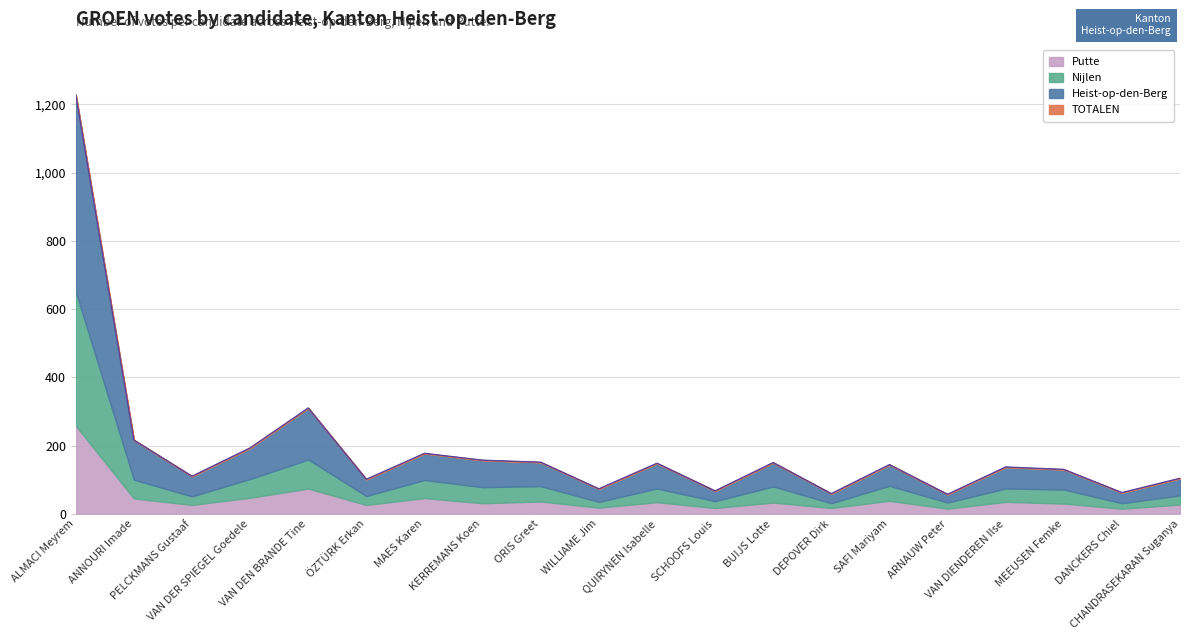

Which series has the largest total across all categories?

TOTALEN